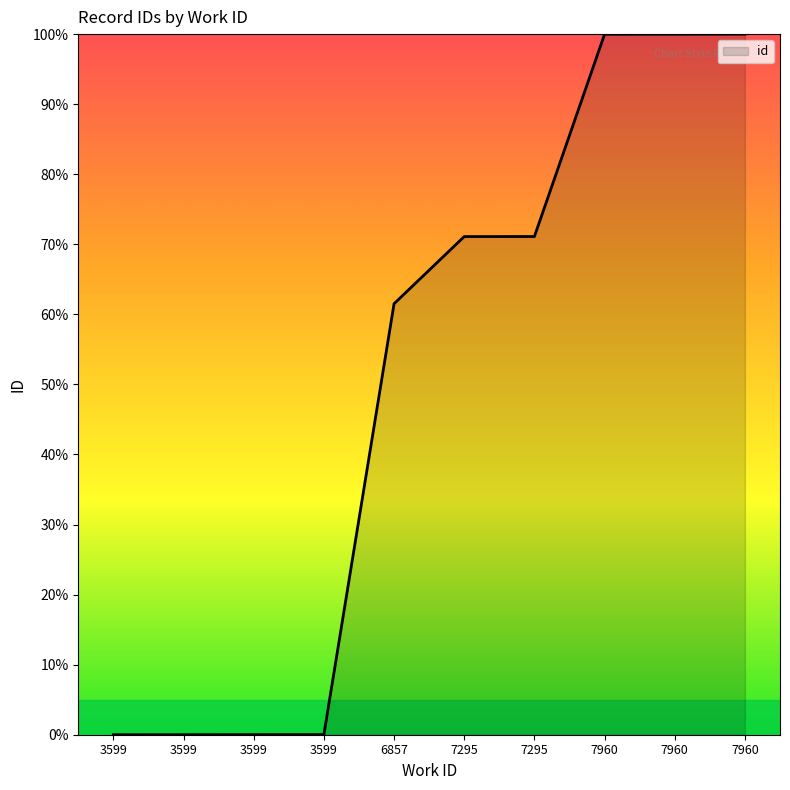

Reading left to right, extract all data points from this chart.

0.0	0.0	0.0	0.0	61.5	71.1	71.1	100.0	100.0	100.0